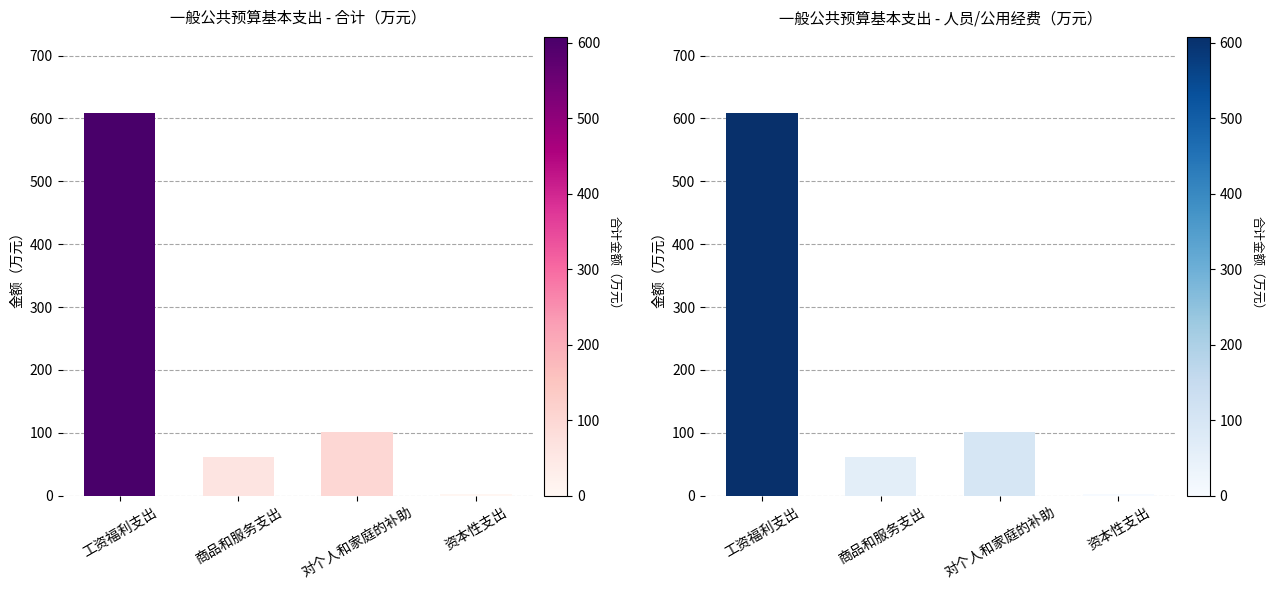

Are the bars horizontal?

No